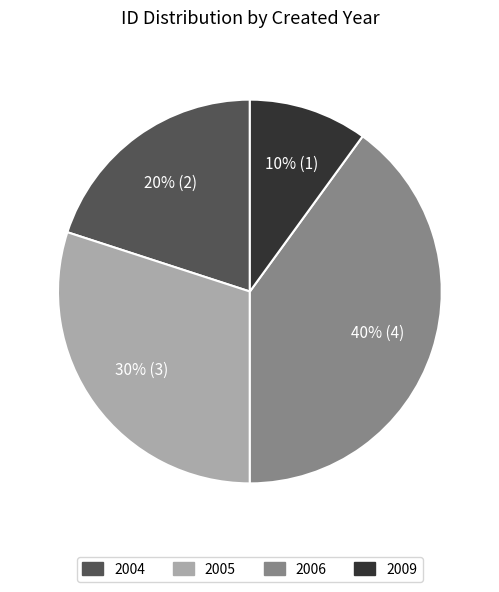

To the nearest percent, what is the average slice percentage?

25%